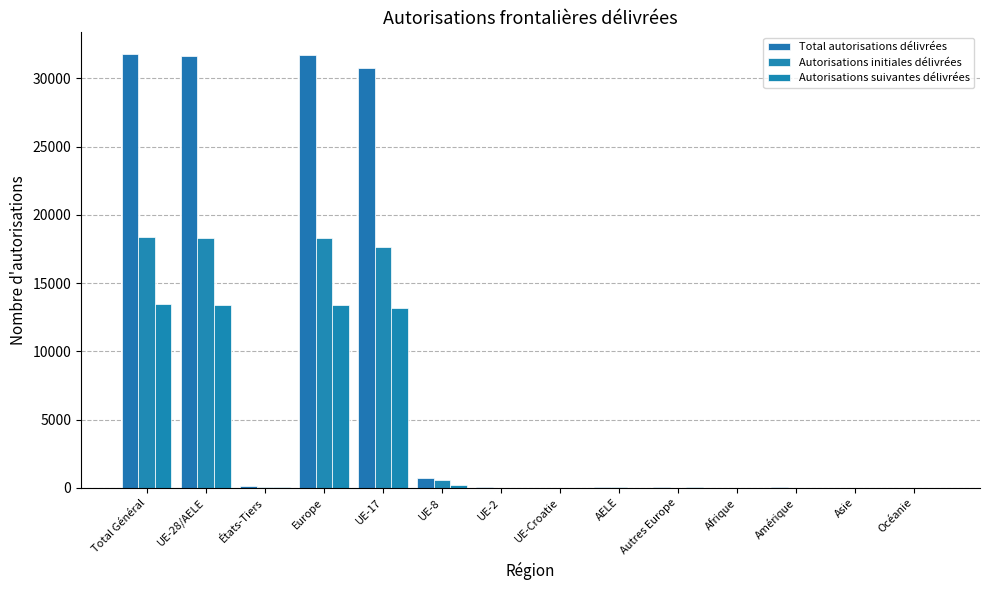

At which label does Autorisations suivantes délivrées reach its minimum?

Océanie